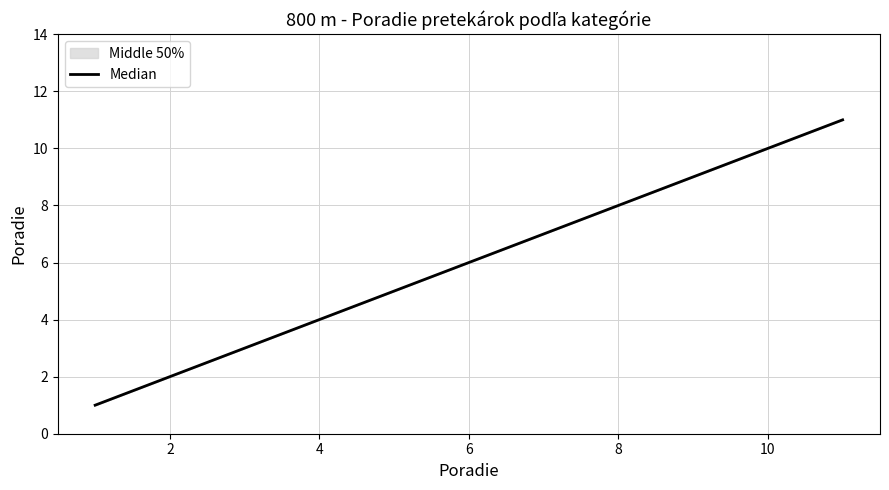

Does the chart display data point markers on the line(s)?

No